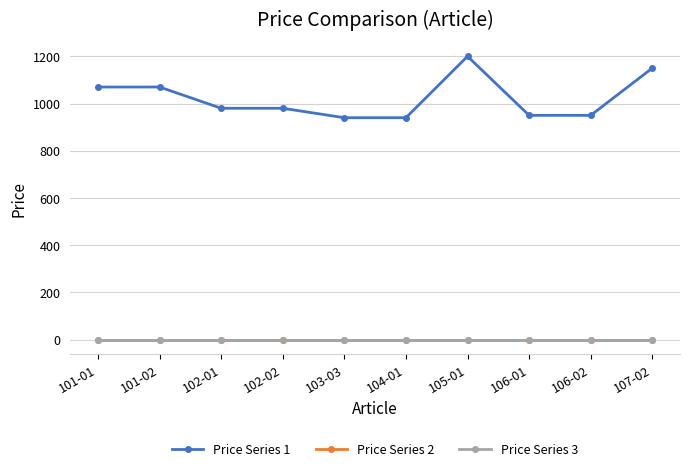

Rank the series by their maximum value, from lowest to highest.

Price Series 2, Price Series 3, Price Series 1